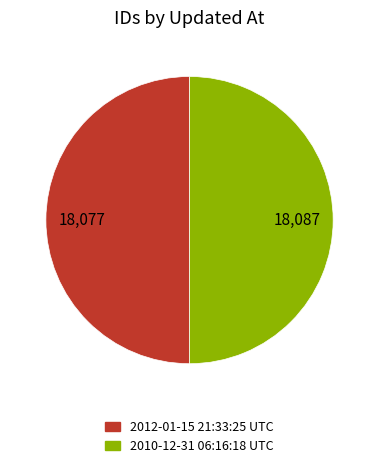

The 2012-01-15 21:33:25 UTC slice represents 50% of the pie. True or false?

True